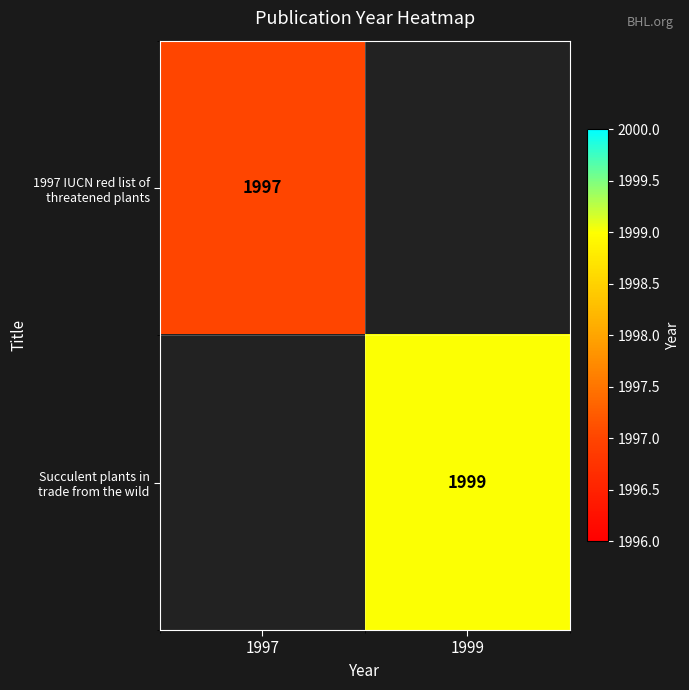

Which series has the largest range (max minus min)?

1997 IUCN red list of threatened plants